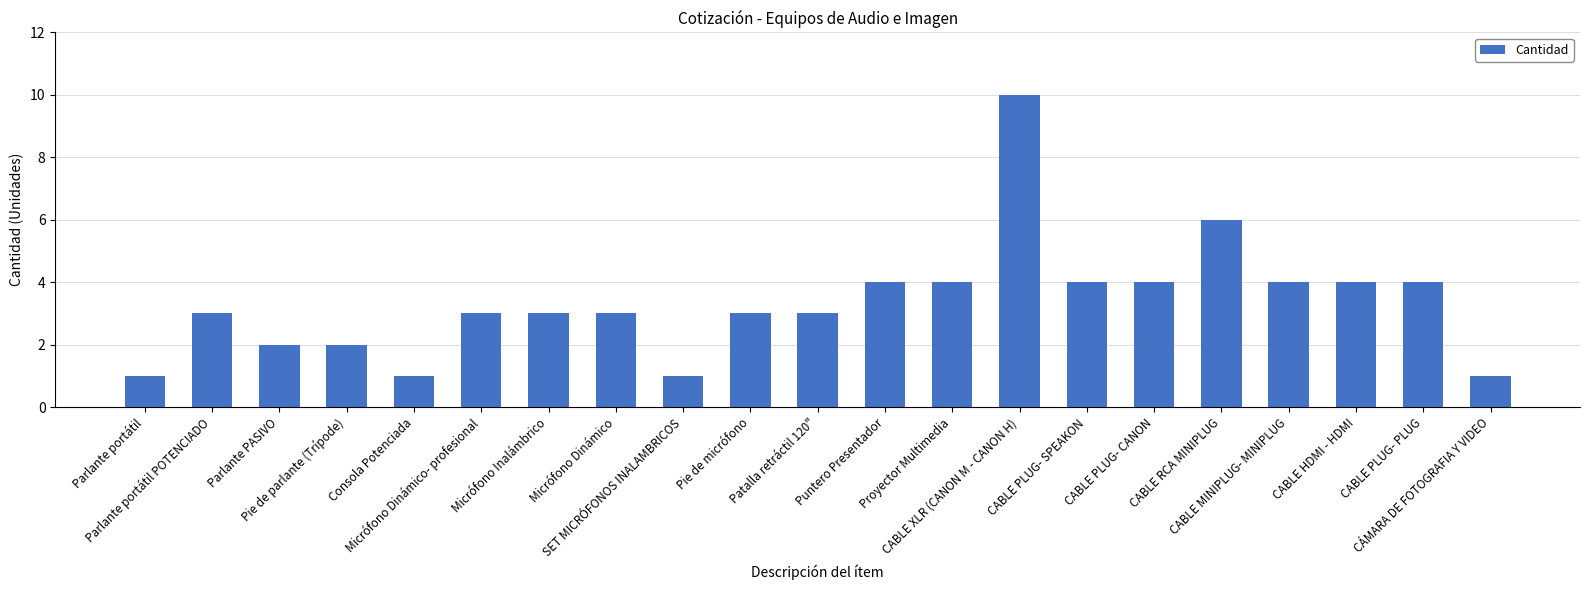

Reading right to left, what are all the values shown in this chart?

1	4	4	4	6	4	4	10	4	4	3	3	1	3	3	3	1	2	2	3	1